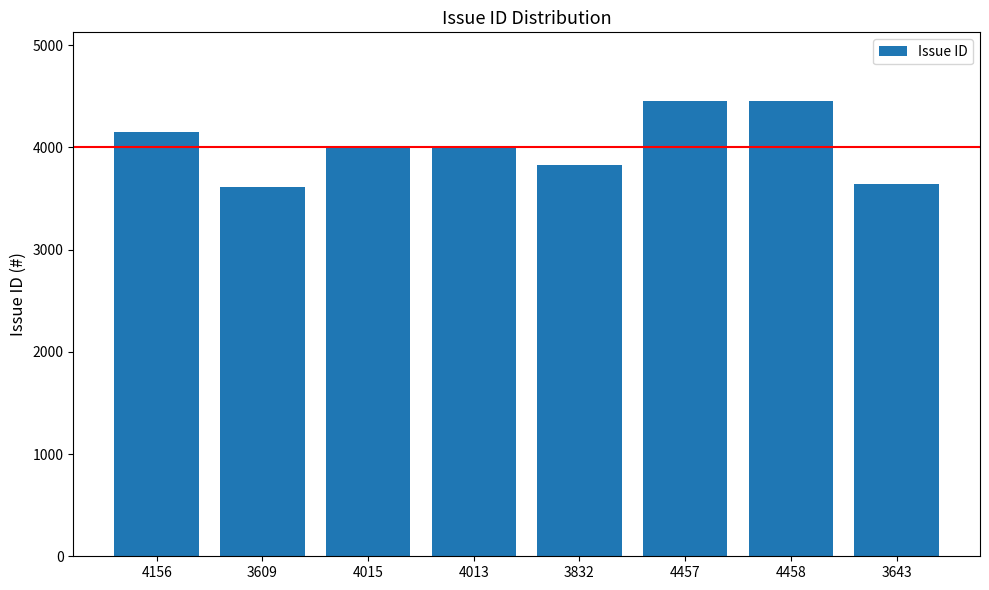

Is it true that the value at 4013 is 4013?

True